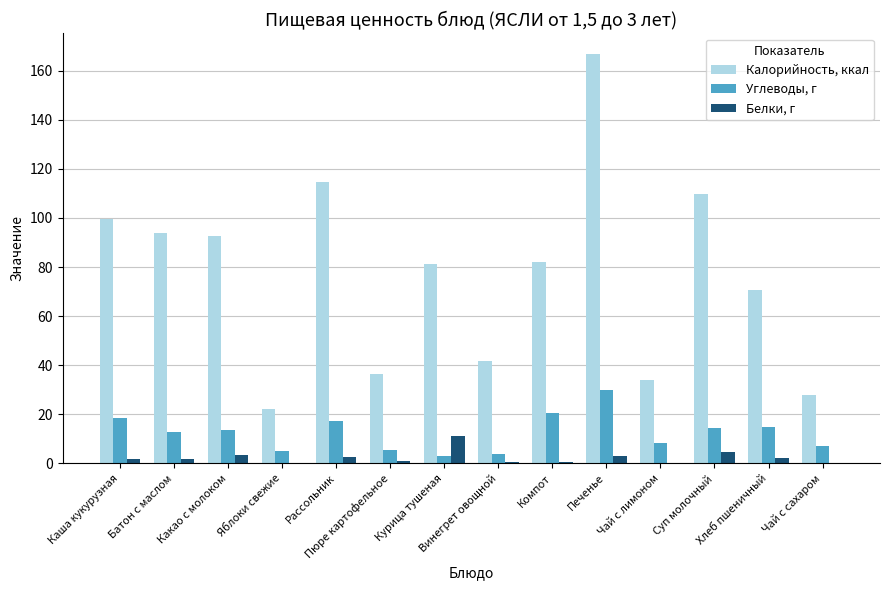

What is the sum of all Белки, г values?

33.6